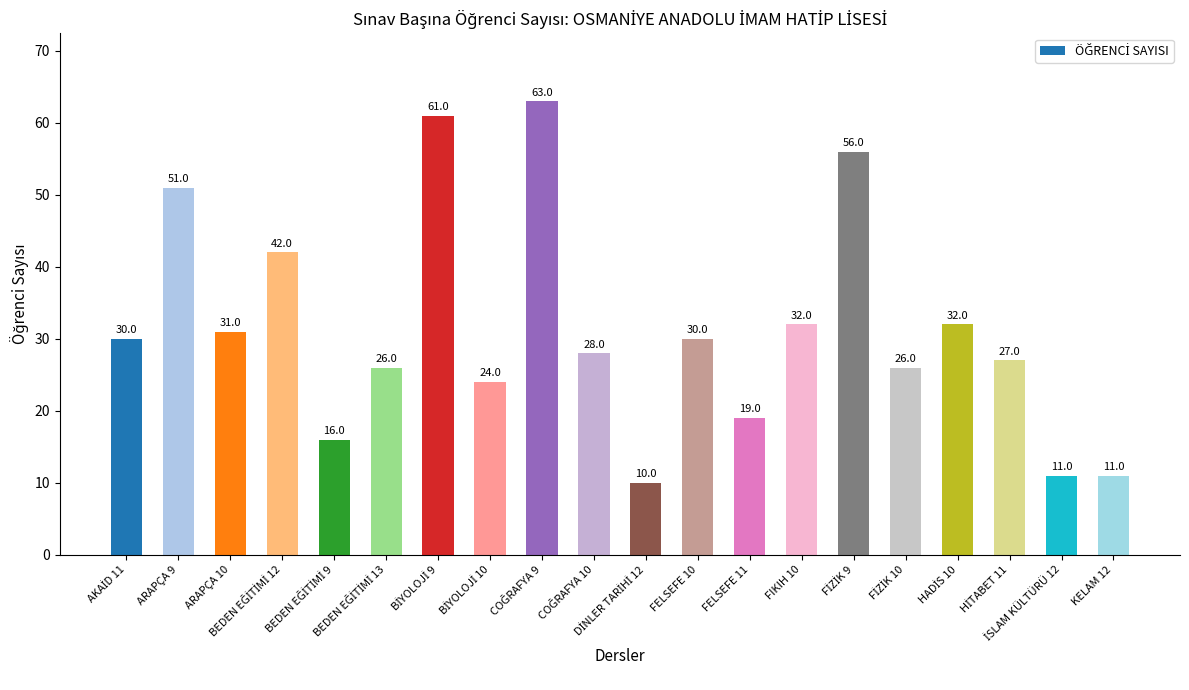

What is the greatest value displayed?

63